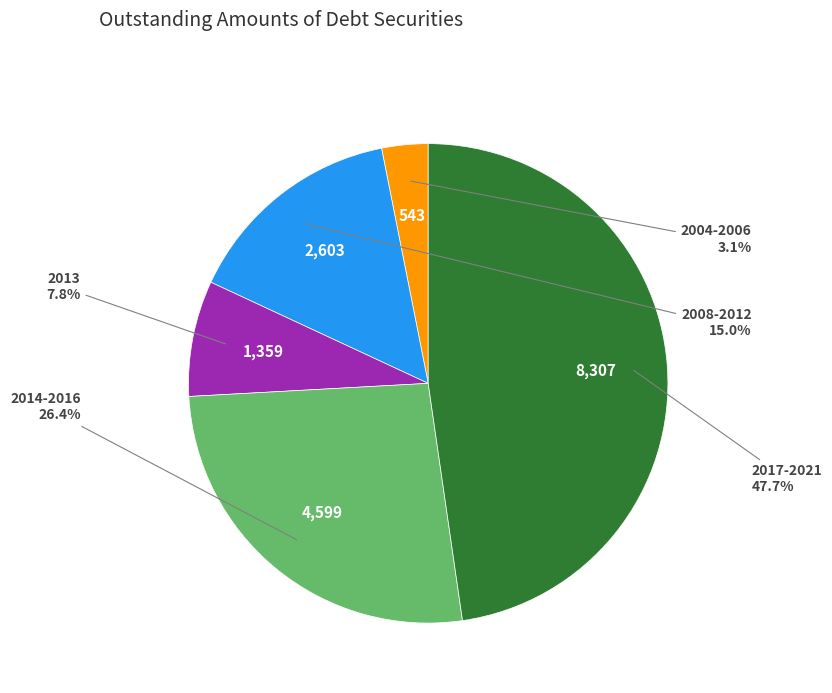

Which slice is the smallest?

2004-2006